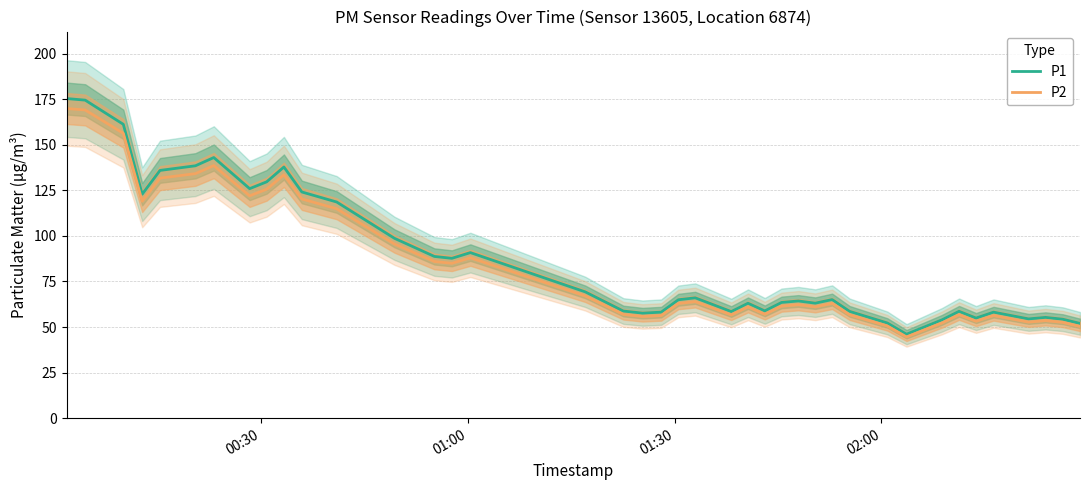

How many values in the P1 series are below 64?

19